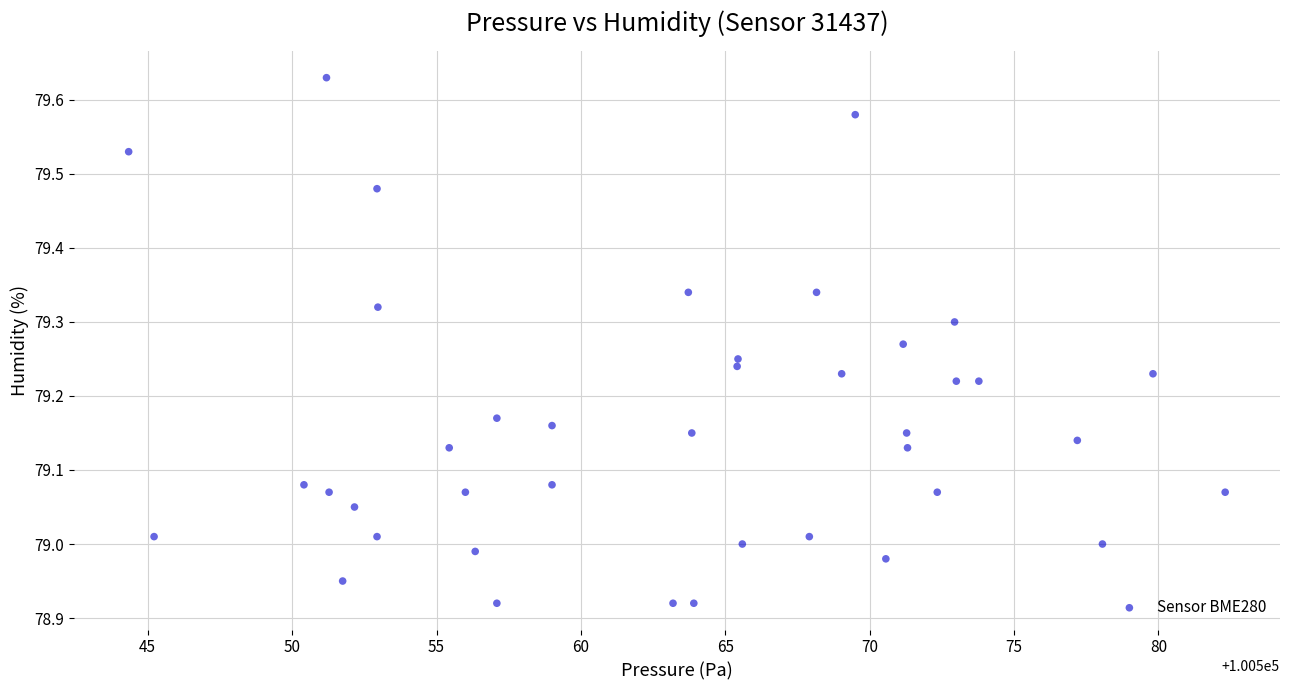

What is the range of Y values (max minus min)?

0.7